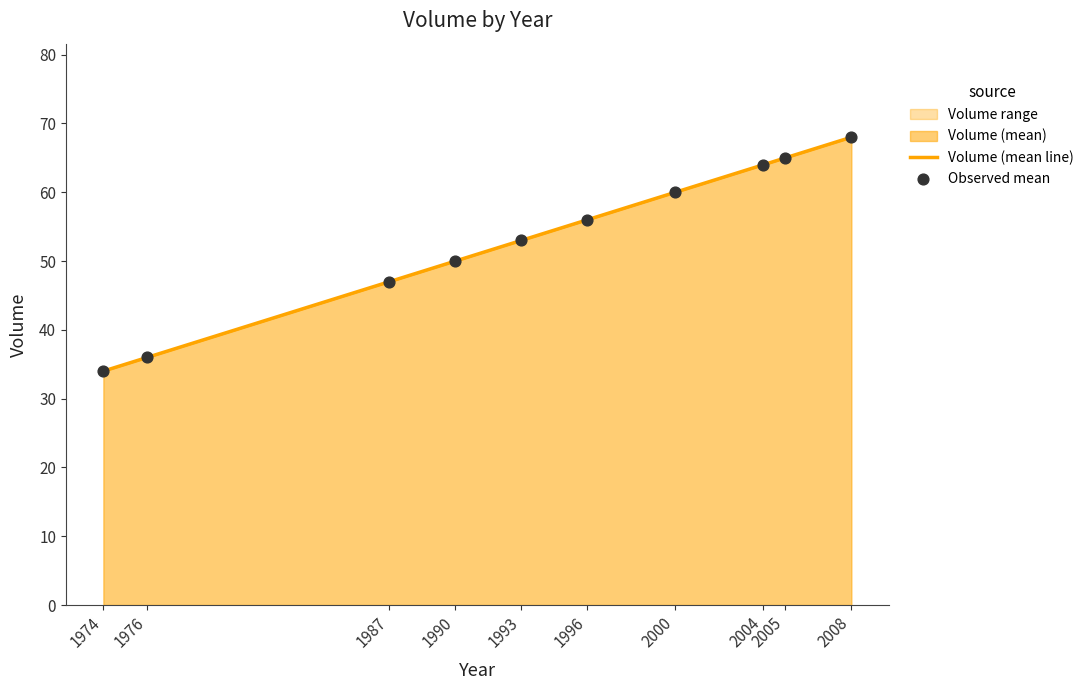

At how many categories does at least one series exceed 58?

4